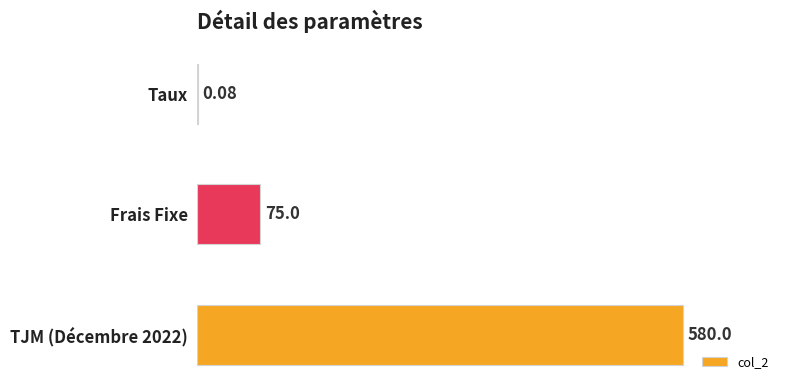

How many series are shown in this chart?

1